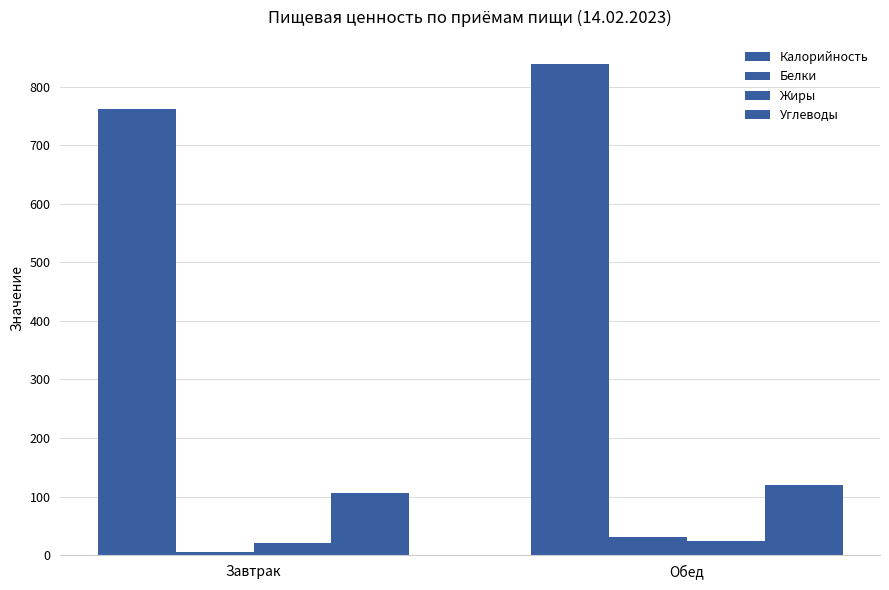

What is the sum of all Углеводы values?

225.9